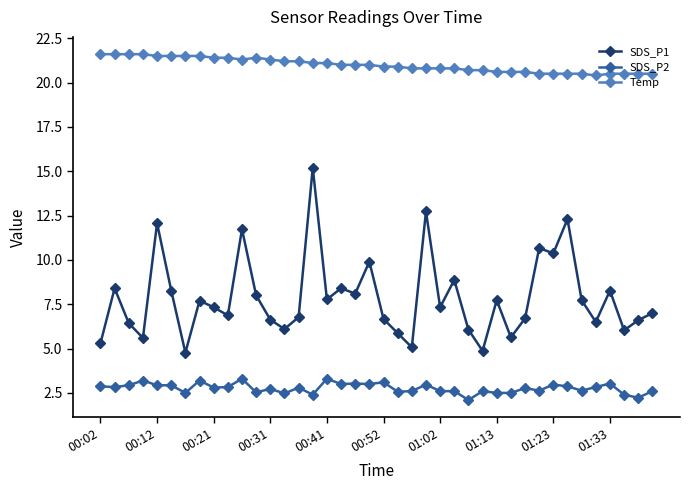

What is the sum of all SDS_P2 values?

110.7